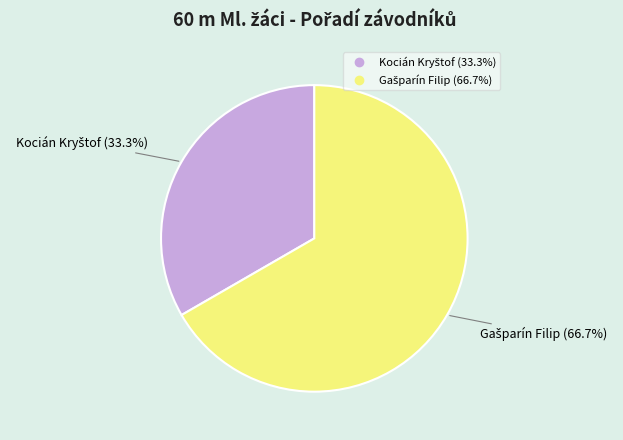

Is there a majority slice in this chart?

Yes